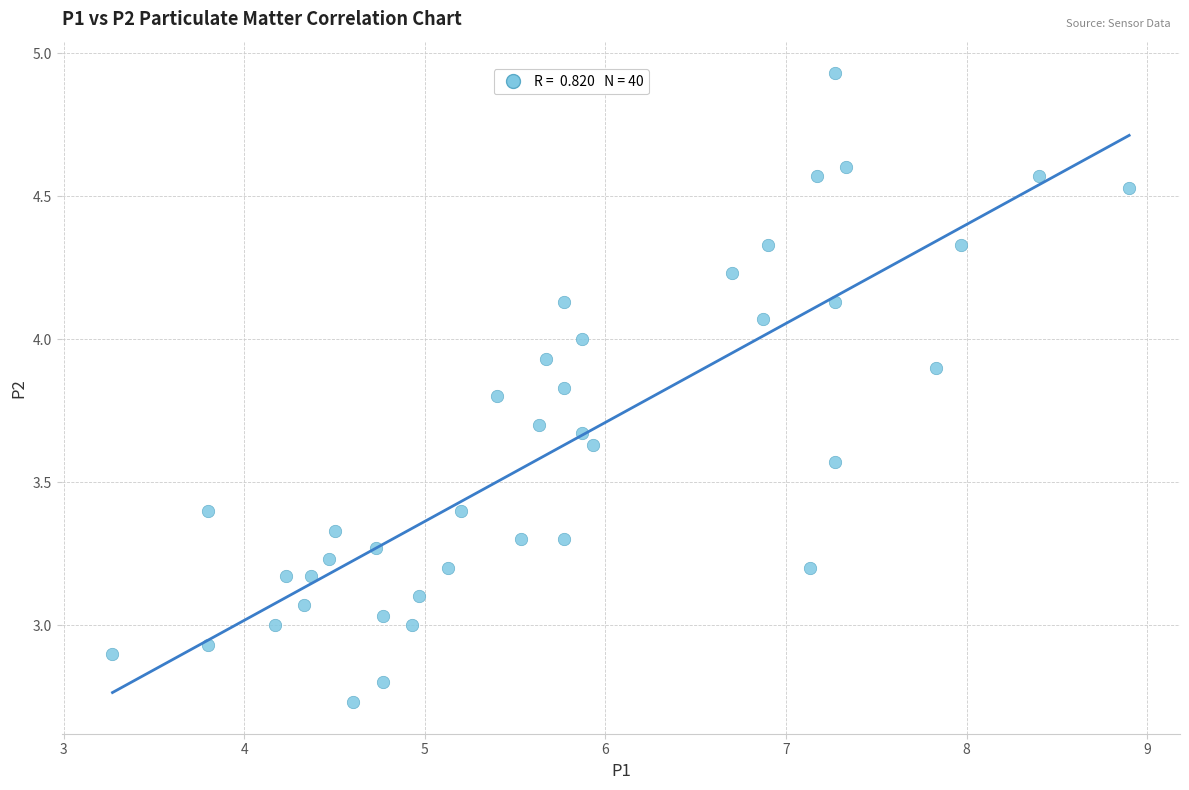

What is the range of X values (max minus min)?

5.6